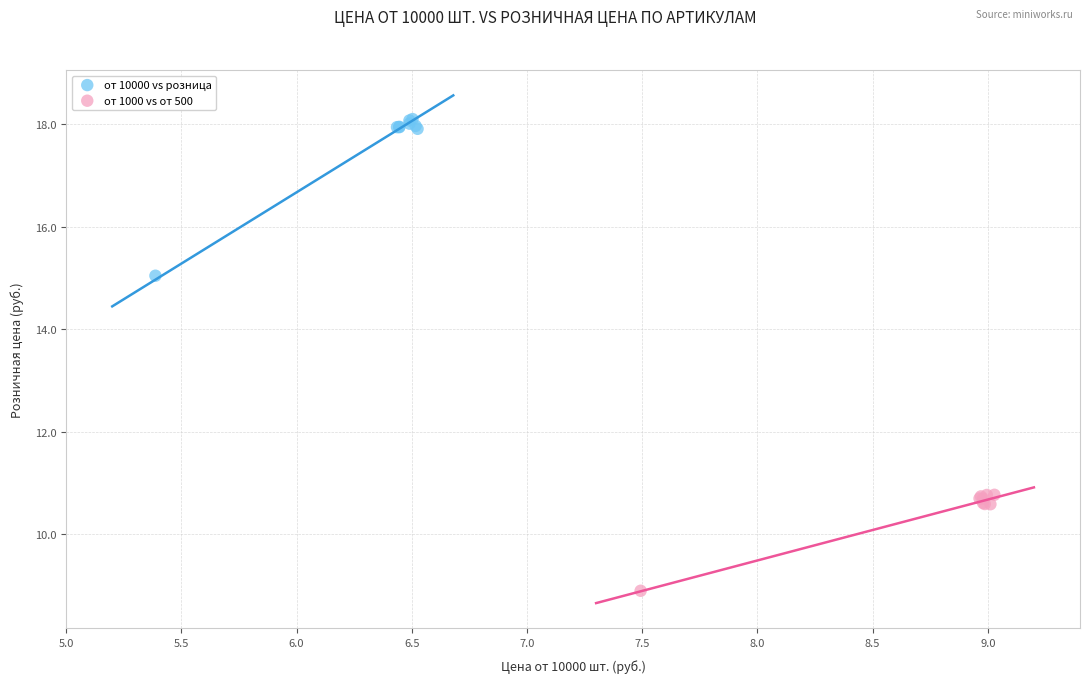

What are all the series names shown in the legend?

от 10000 vs розница, от 1000 vs от 500